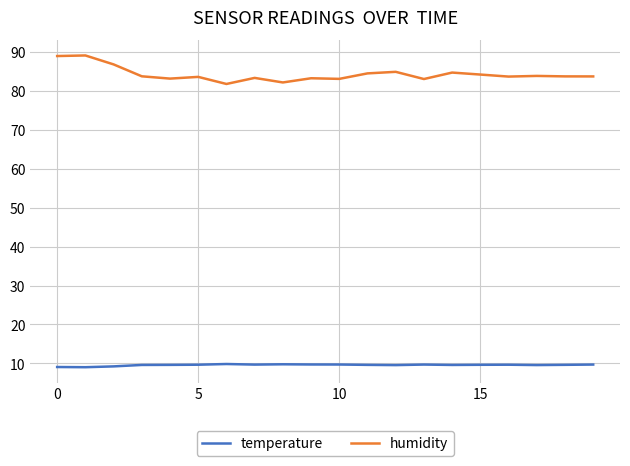

What is the highest value of the temperature series?

9.8